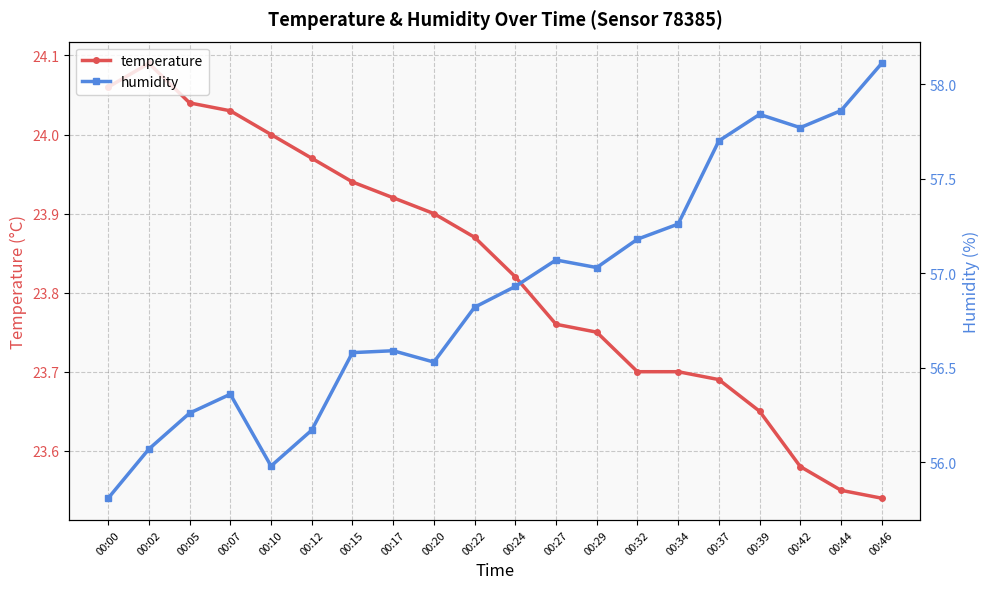

Is it true that humidity equals 56.0 at 00:10?

True